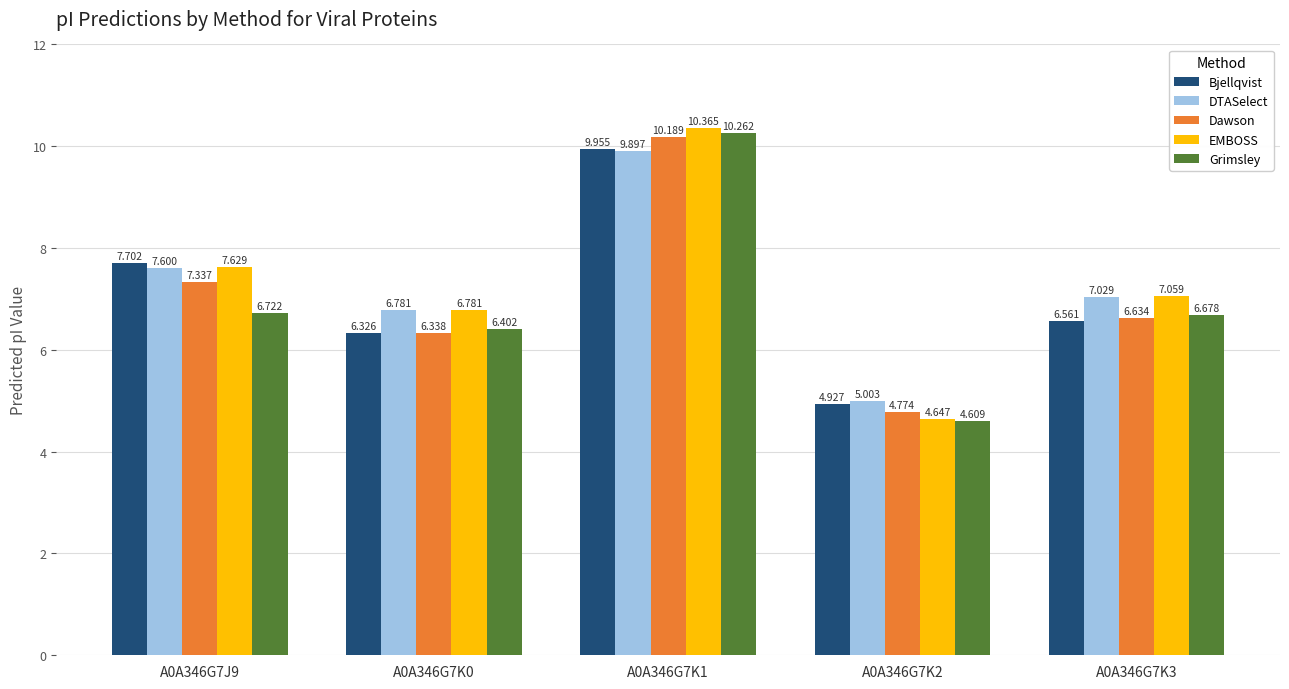

What is the difference between the highest and lowest values at A0A346G7K3?

0.5